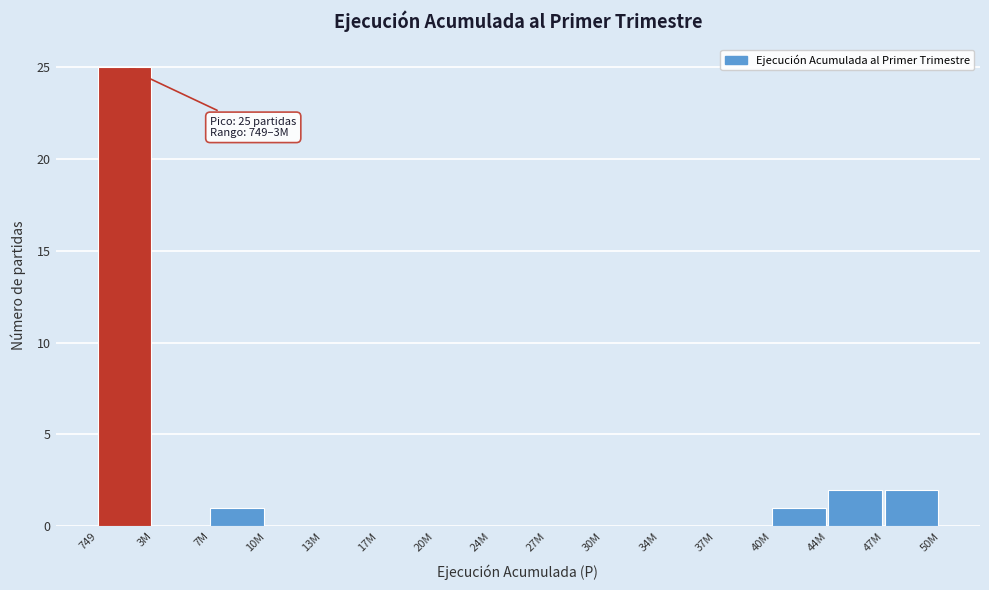

Reading left to right, extract all data points from this chart.

749=25	3M=0	7M=1	10M=0	13M=0	17M=0	20M=0	24M=0	27M=0	30M=0	34M=0	37M=0	40M=1	44M=2	47M=2